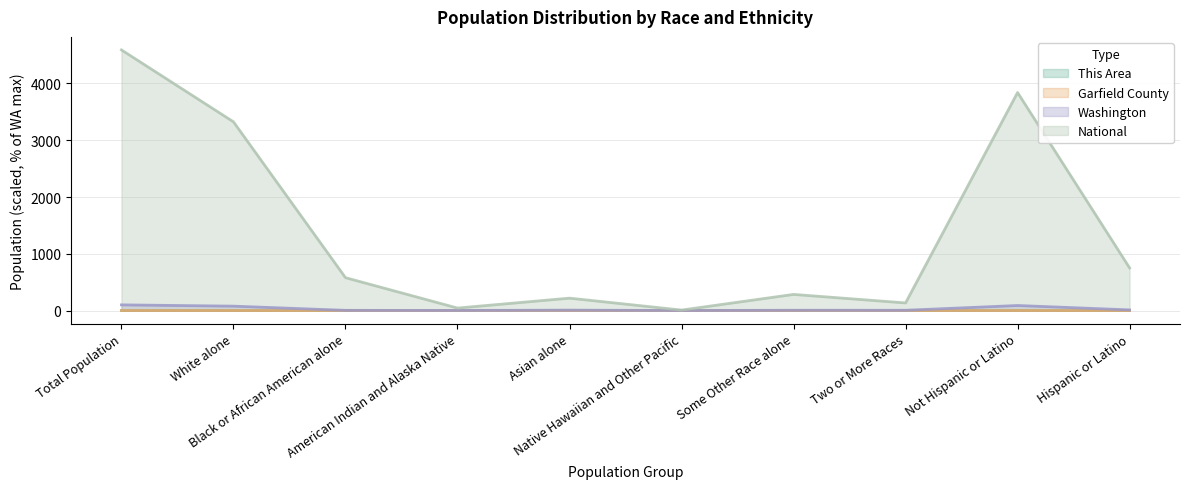

Which has a higher value, White alone or American Indian and Alaska Native?

White alone